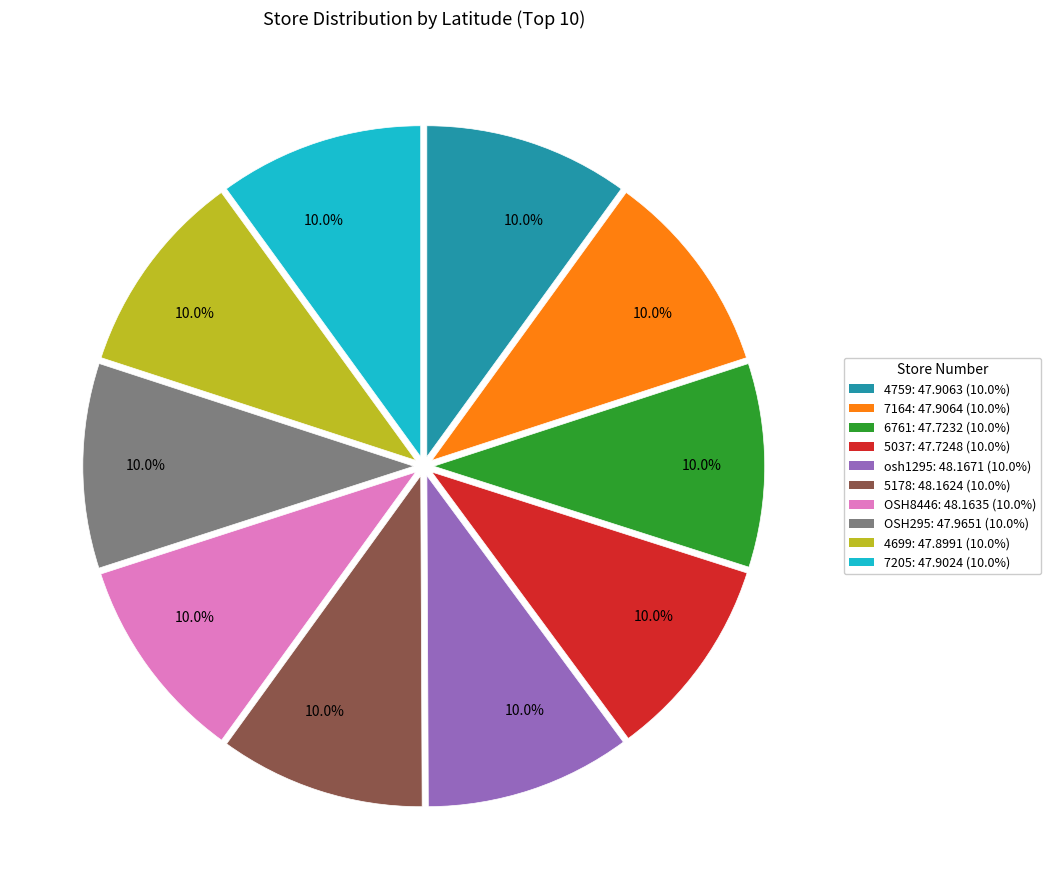

To the nearest percent, what is the combined percentage of 7205 and 6761?

20%